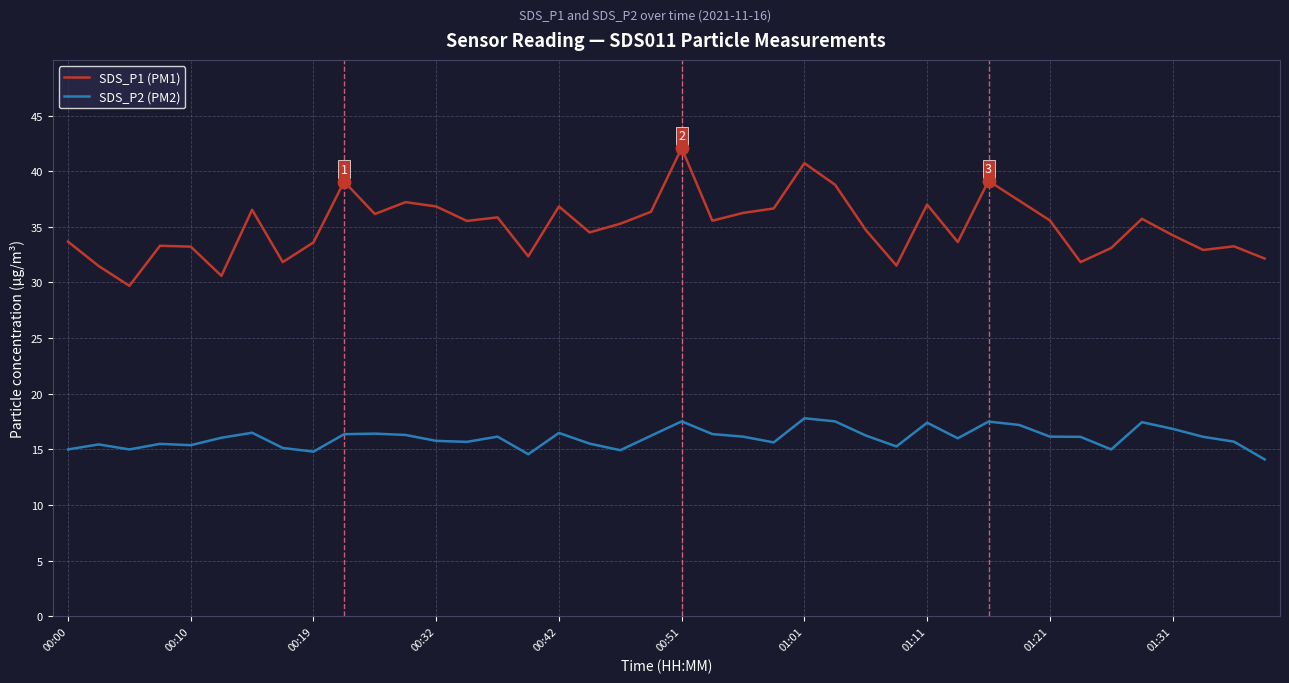

Which series has the largest total across all categories?

SDS_P1 (PM1)